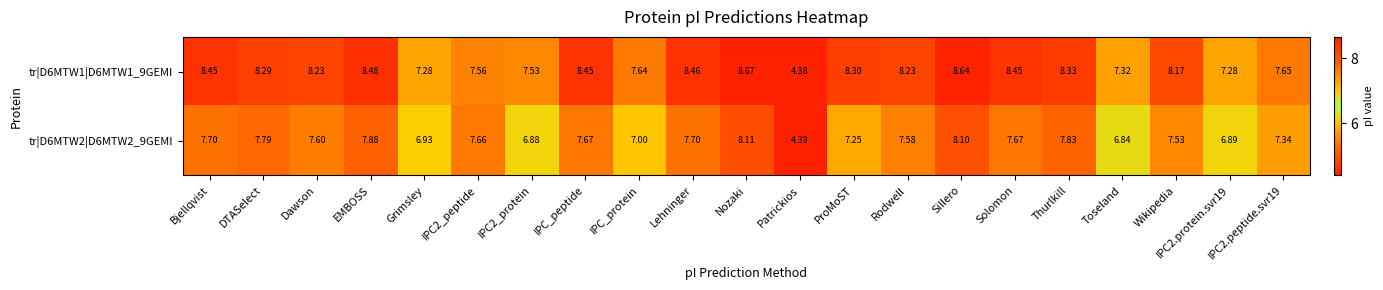

Count the number of data series in this chart.

2